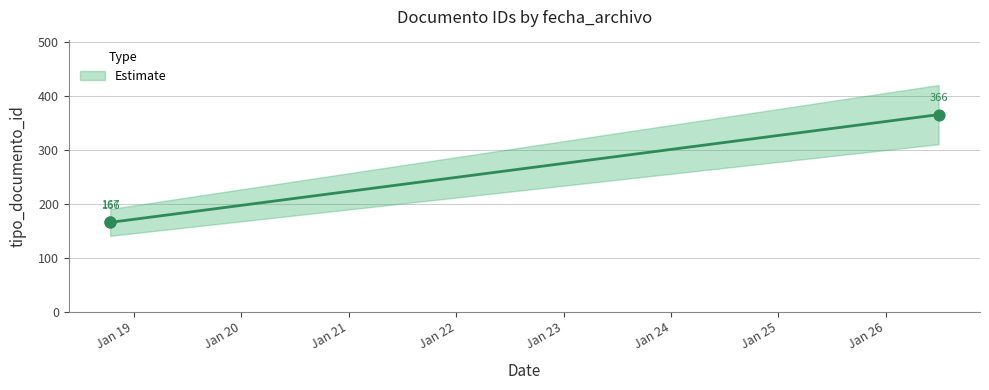

Approximately how many times larger is the value at 2024-01-26 11:45:57 compared to 2024-01-18 18:44:24?

2.2